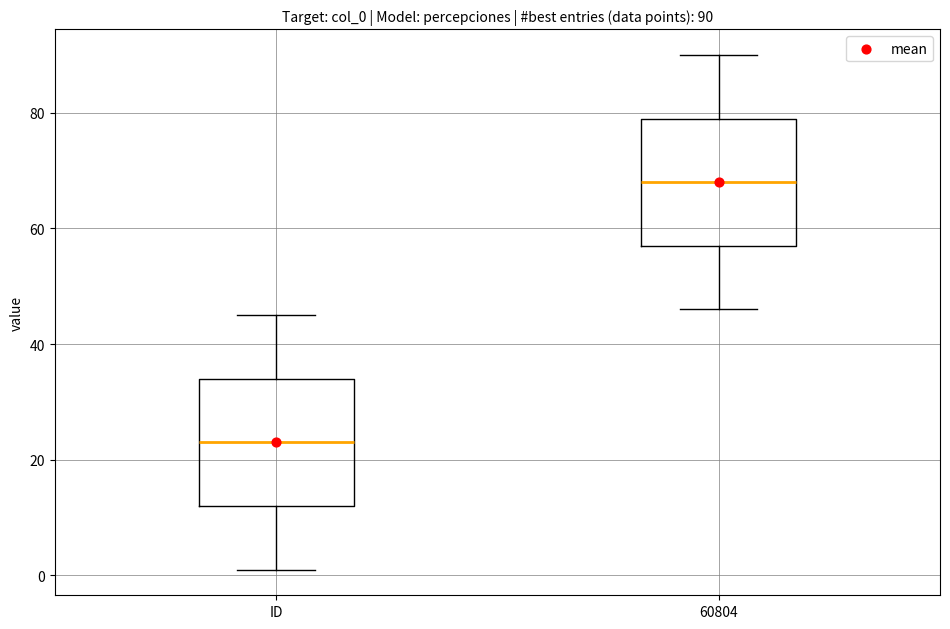

Which box's median line is the highest?

60804